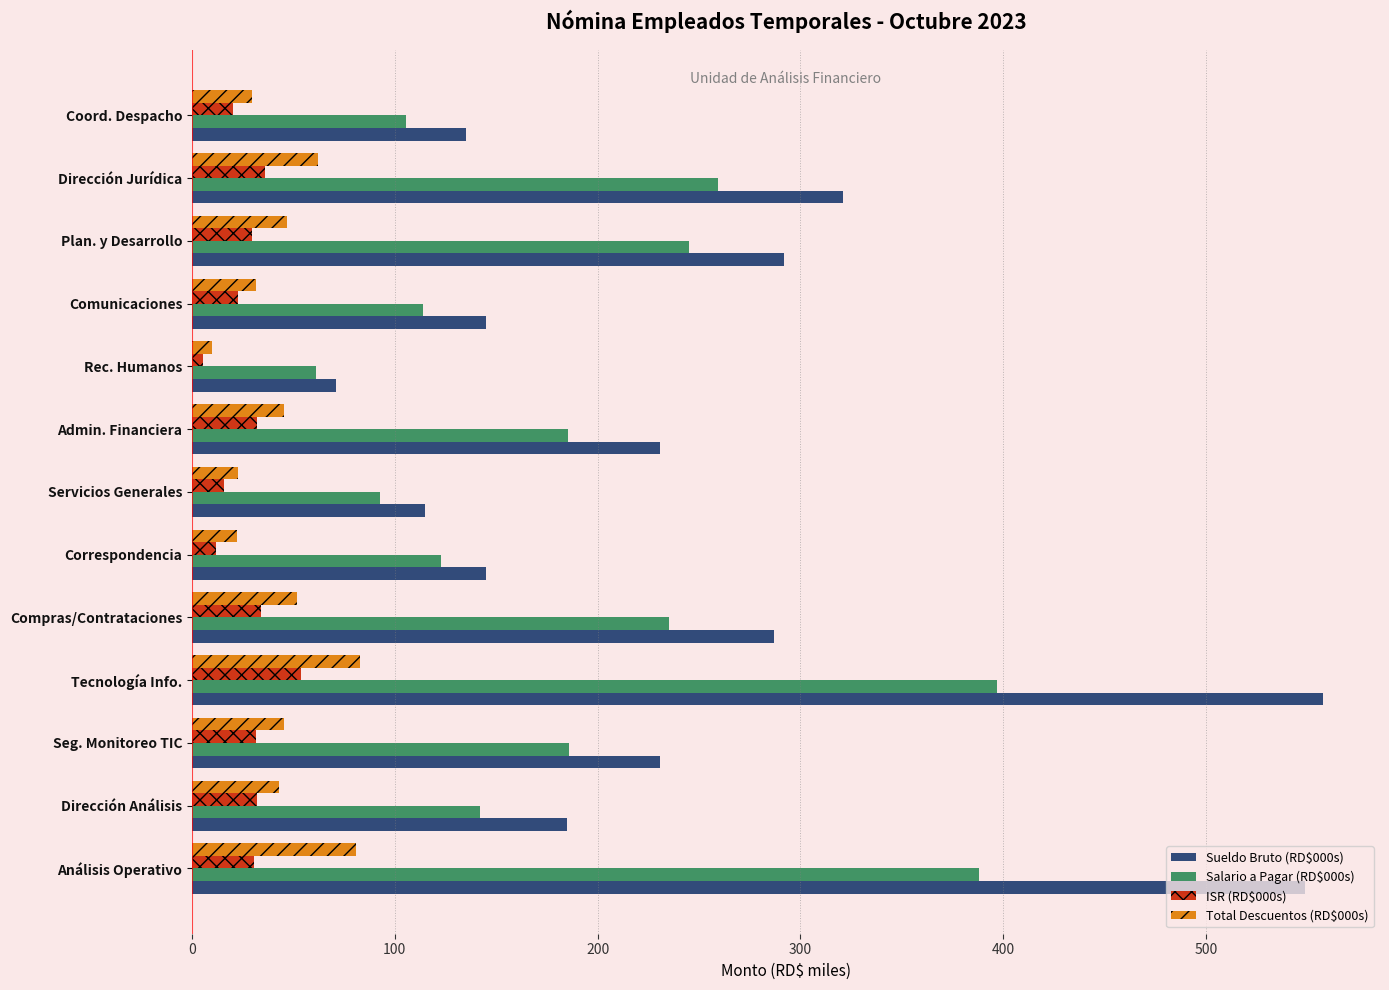

What is the average value of the ISR (RD$000s) series?

27.3